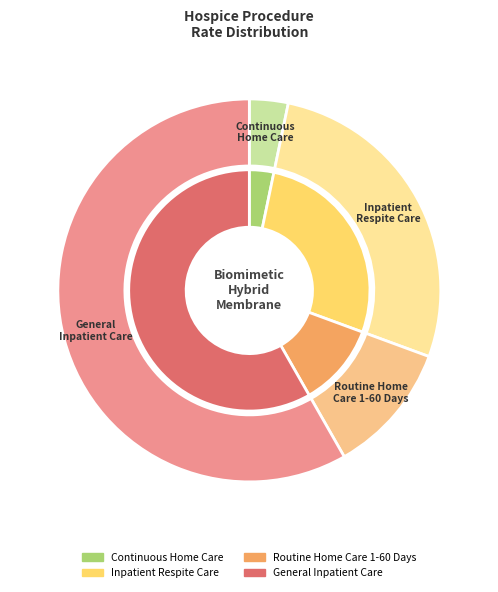

Which category has the smallest portion of the pie?

Continuous Home Care